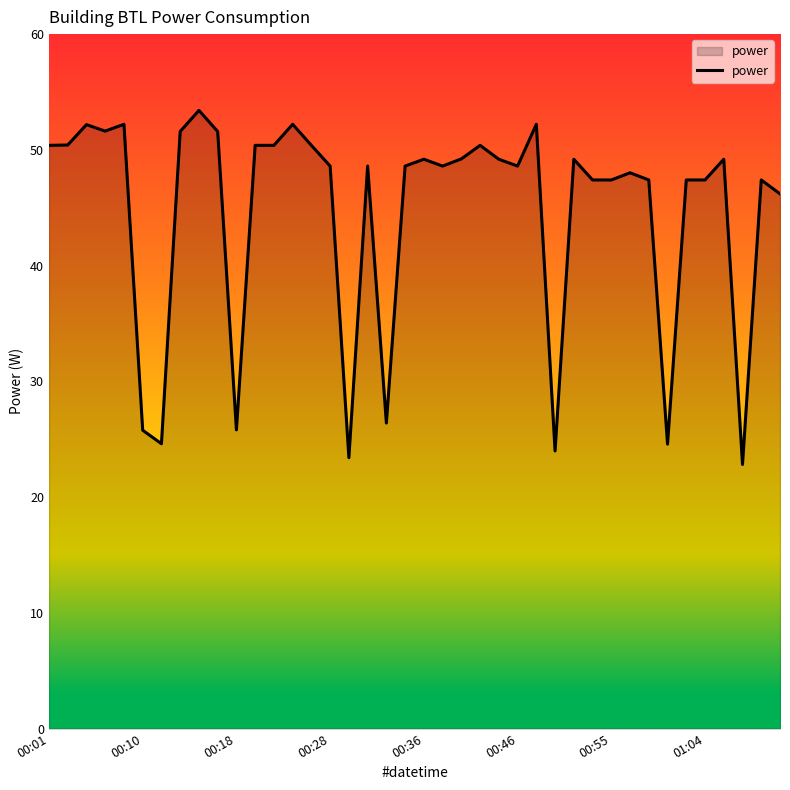

What is the greatest value displayed?

53.4